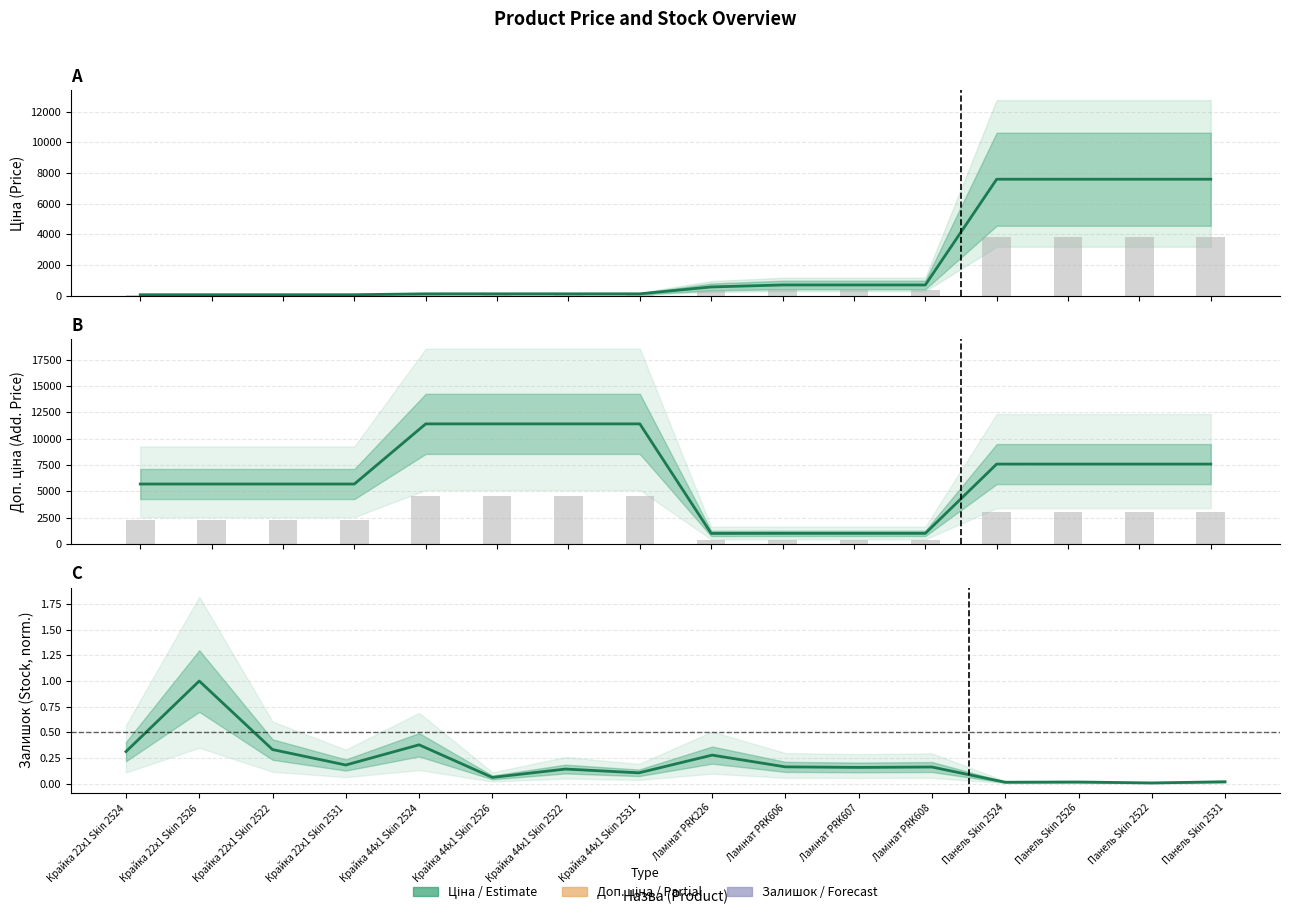

True or false: Доп. ціна has a value of 7596.5 at Панель Skin 2522.

True